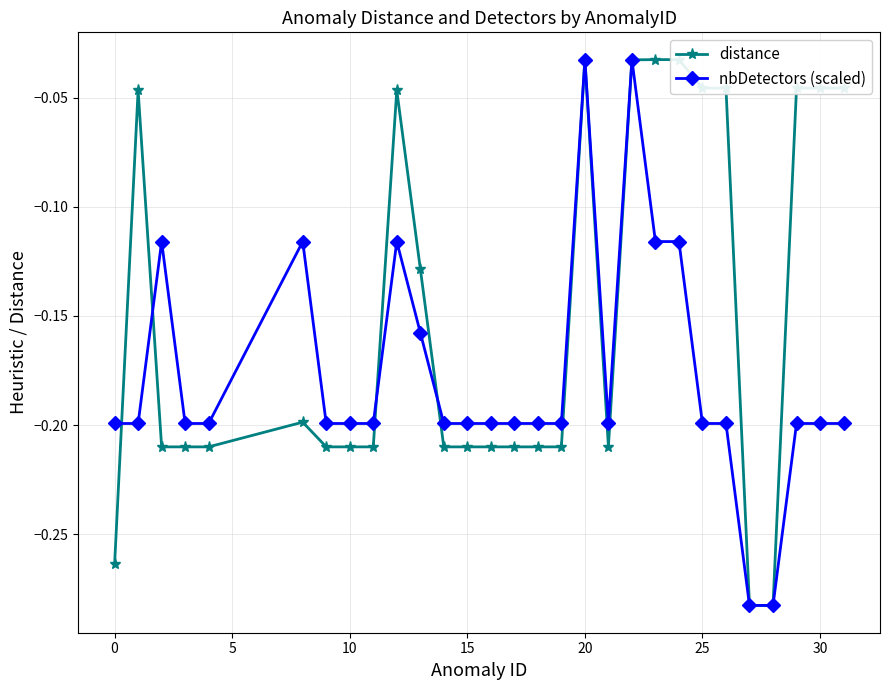

True or false: nbDetectors (scaled) has more than 1 points higher than both neighbors.

True